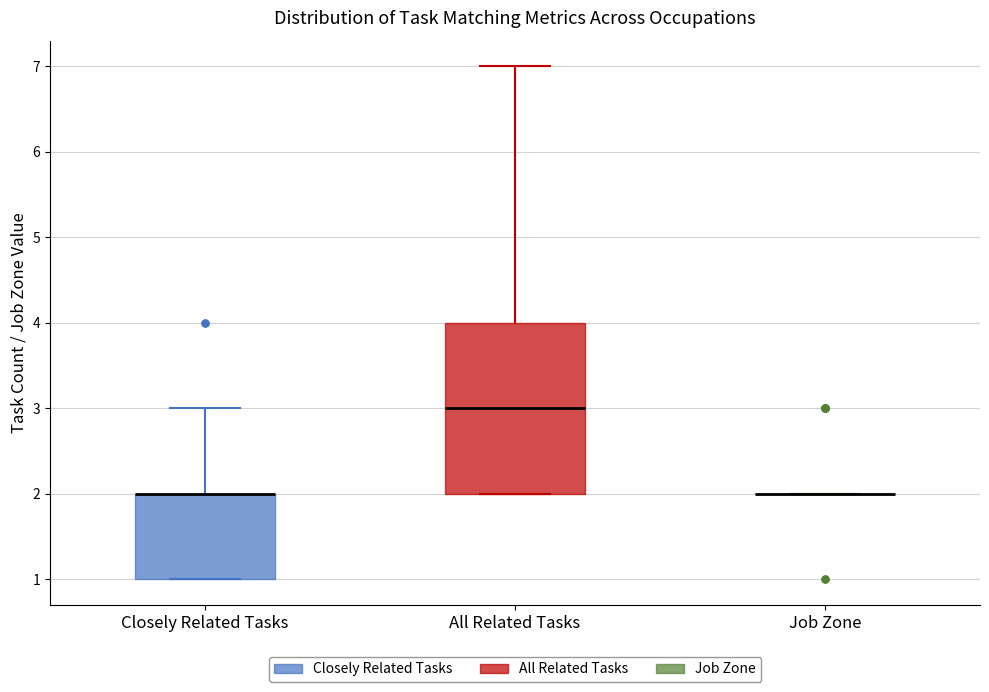

Reading left to right, read every box against the y-axis: the position of its median line, the range the box covers, and the ends of its whiskers. The values are not printed on the chart, so give them approximately, as read against the axis.

Closely Related Tasks: median 2 (drawn on the box's upper edge), box 1 to 2, whiskers 1 to 3
All Related Tasks: median 3, box 2 to 4, whiskers 2 to 7
Job Zone: box collapsed to a line at 2, whiskers 2 to 2